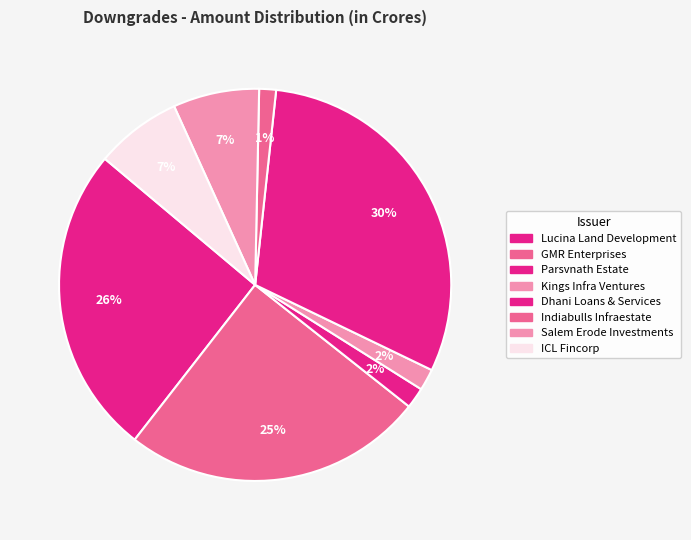

Count the number of slices in the pie.

8